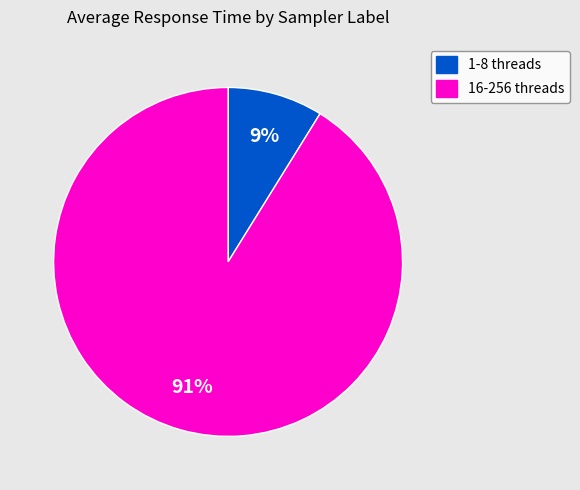

Is 16-256 threads the majority of the pie?

Yes